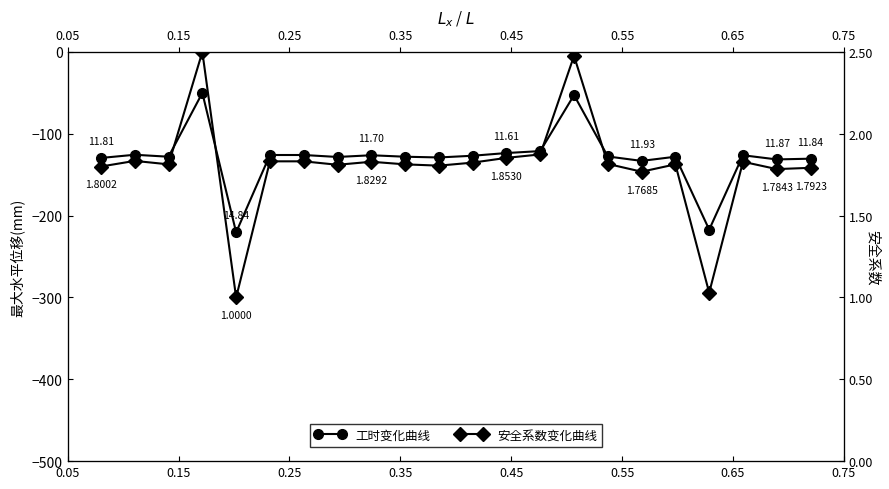

True or false: 安全系数变化曲线 and 工时变化曲线 cross at least once.

False